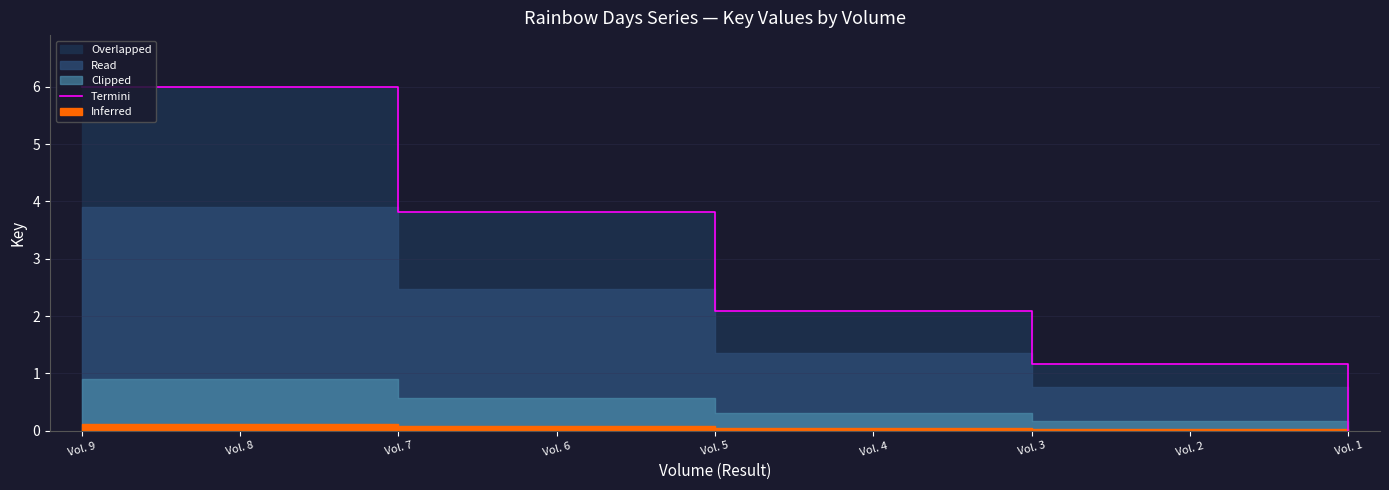

Is it true that the value at Vol. 8 is 2.0?

False